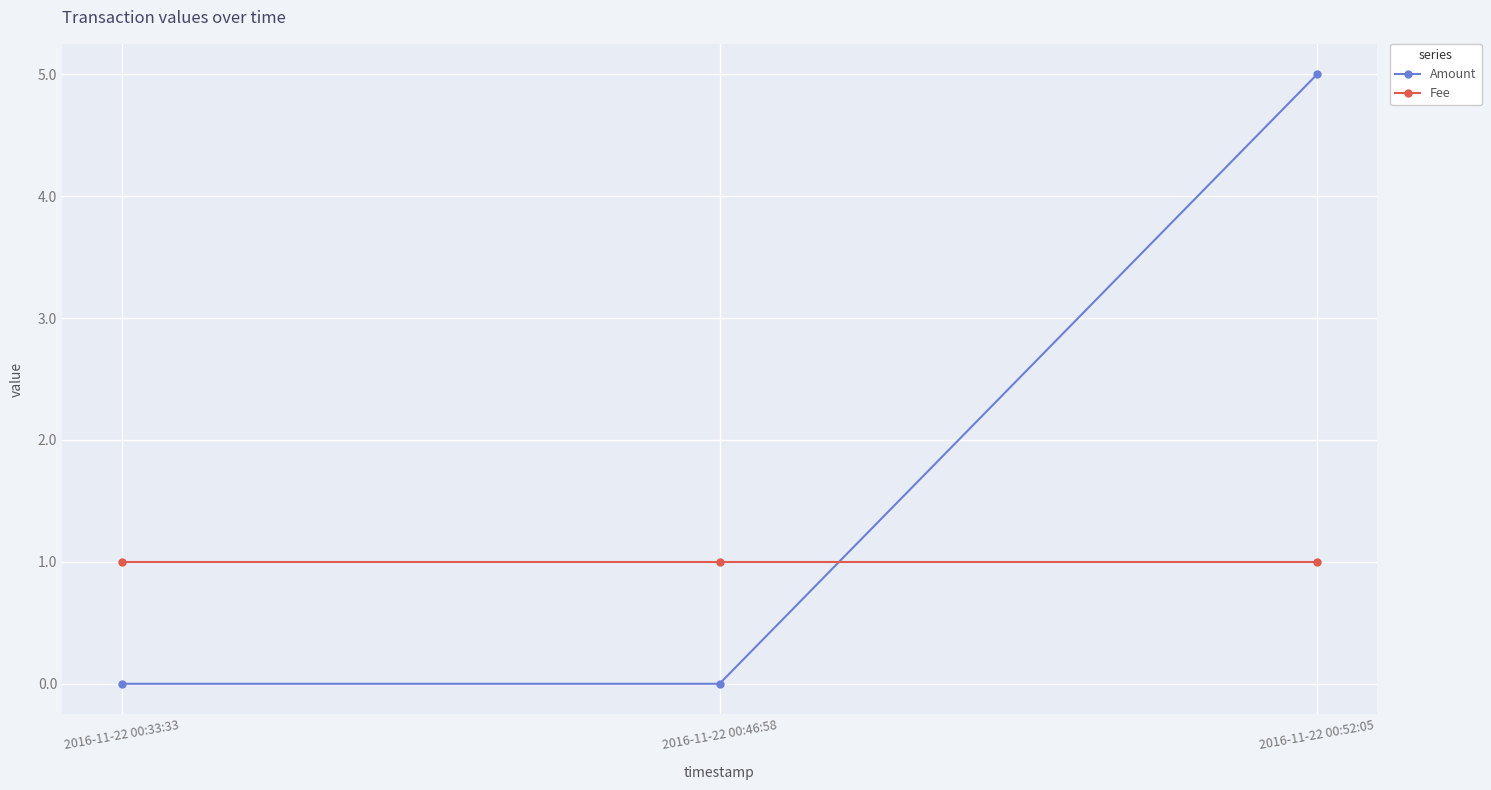

Does the chart display data point markers on the line(s)?

Yes